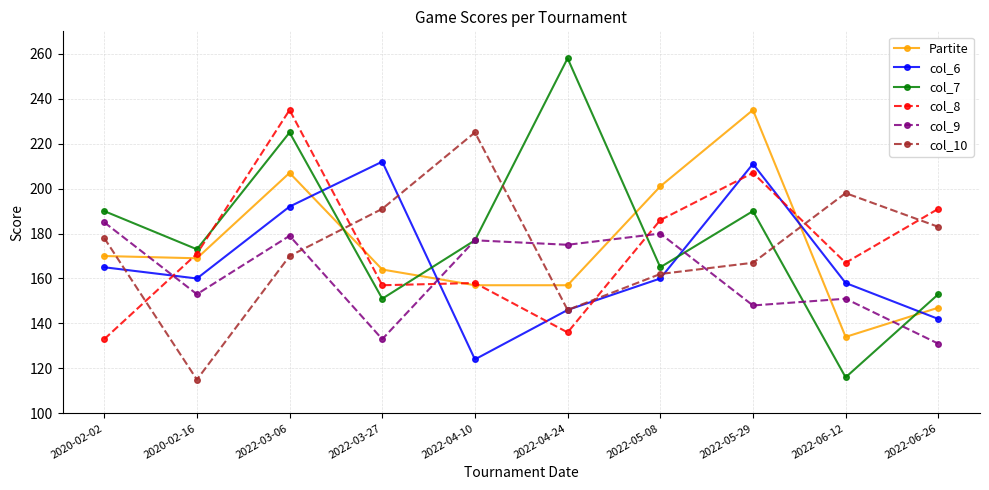

Reading left to right, list all the values displayed in this chart.

Partite: 170	169	207	164	157	157	201	235	134	147
col_6: 165	160	192	212	124	146	160	211	158	142
col_7: 190	173	225	151	177	258	165	190	116	153
col_8: 133	171	235	157	158	136	186	207	167	191
col_9: 185	153	179	133	177	175	180	148	151	131
col_10: 178	115	170	191	225	146	162	167	198	183